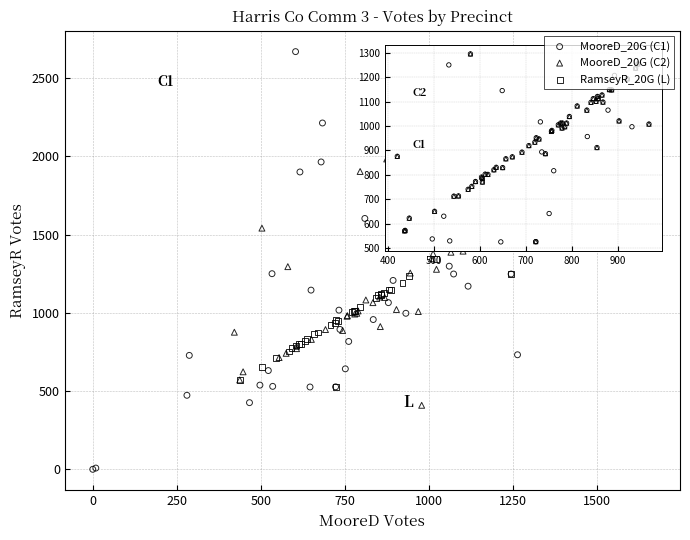

Which series has the largest Y range (max minus min)?

MooreD_20G (C1)